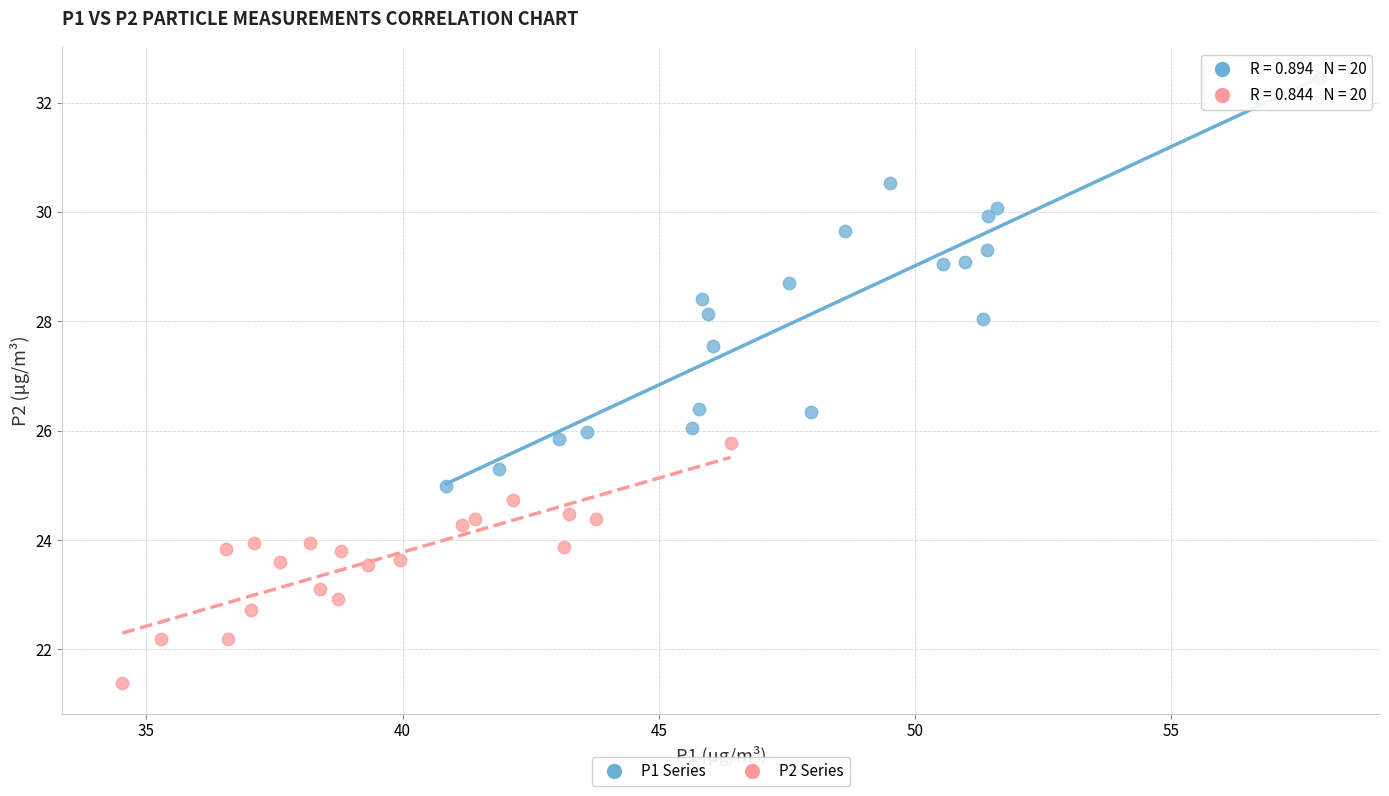

Which series contains the lowest Y value?

P2 Series